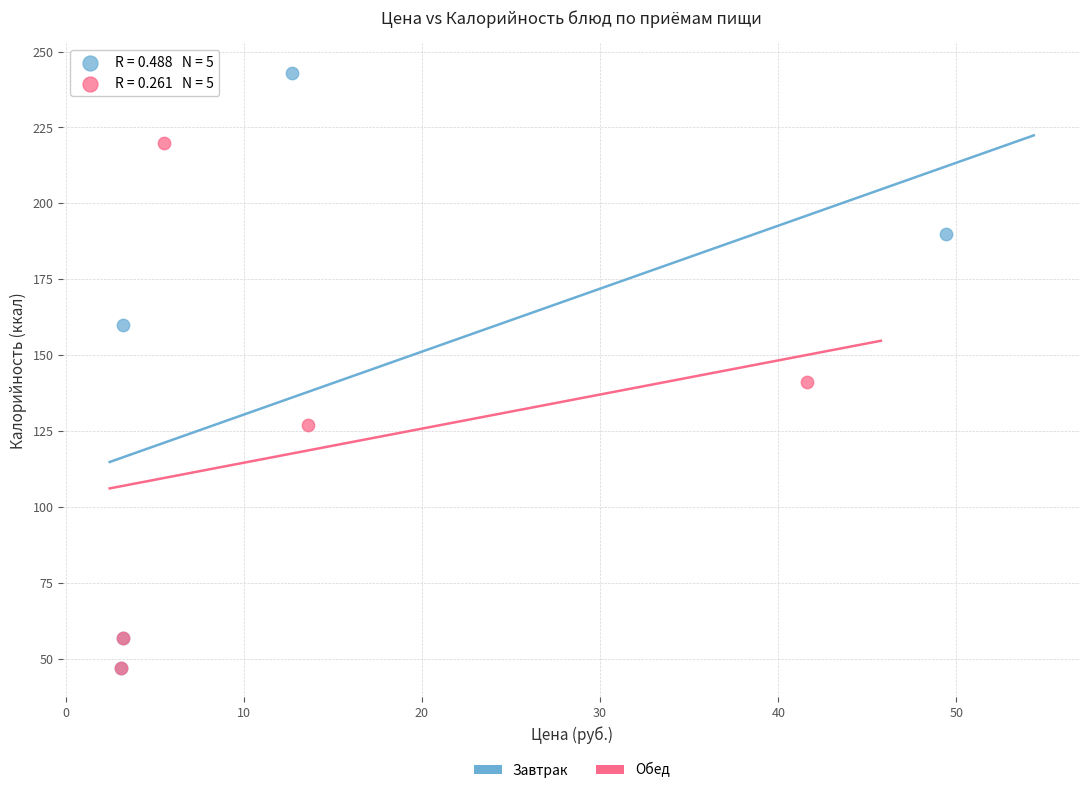

Which series has the widest spread of Y values?

Завтрак